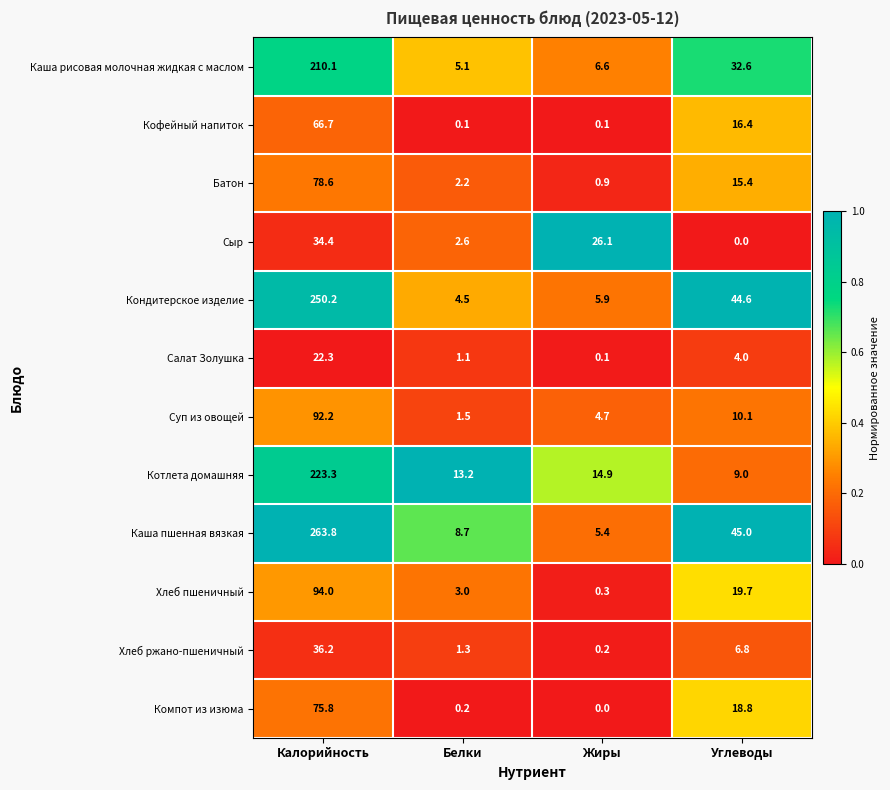

At which category is the sum across all series the highest?

Калорийность